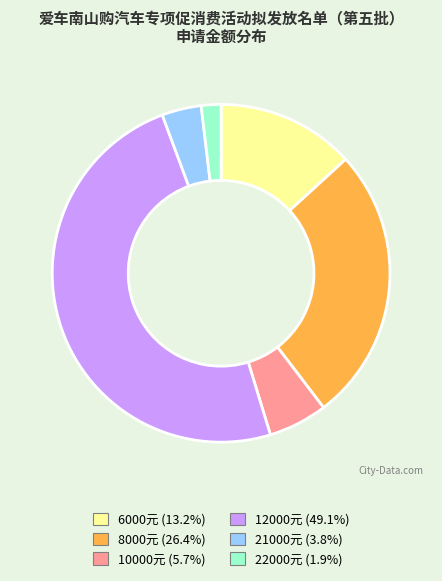

Is there any slice that represents more than half of the pie?

No